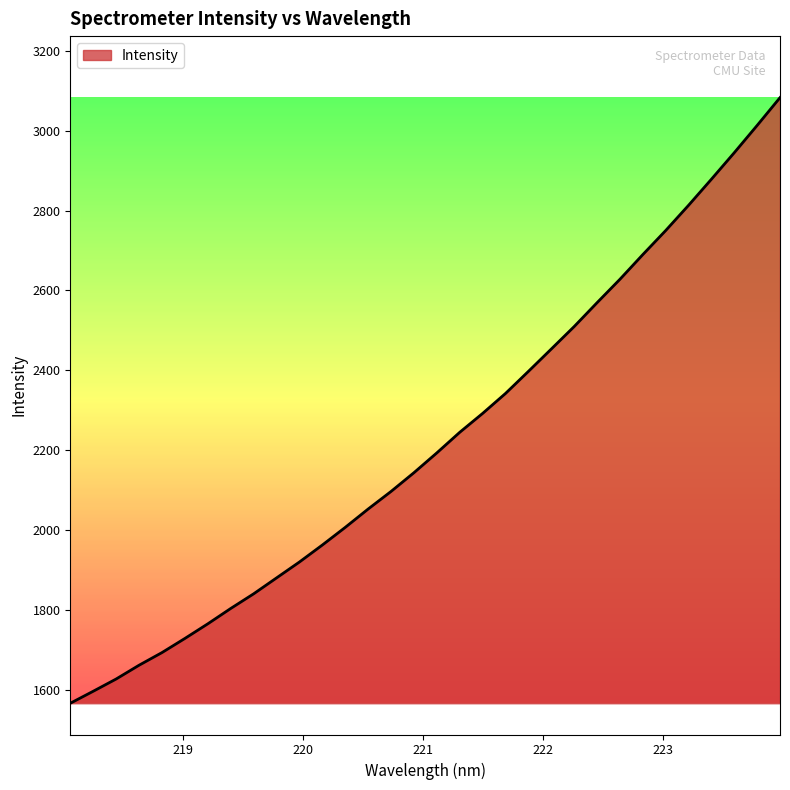

What is the difference between the maximum and minimum values?

1517.6